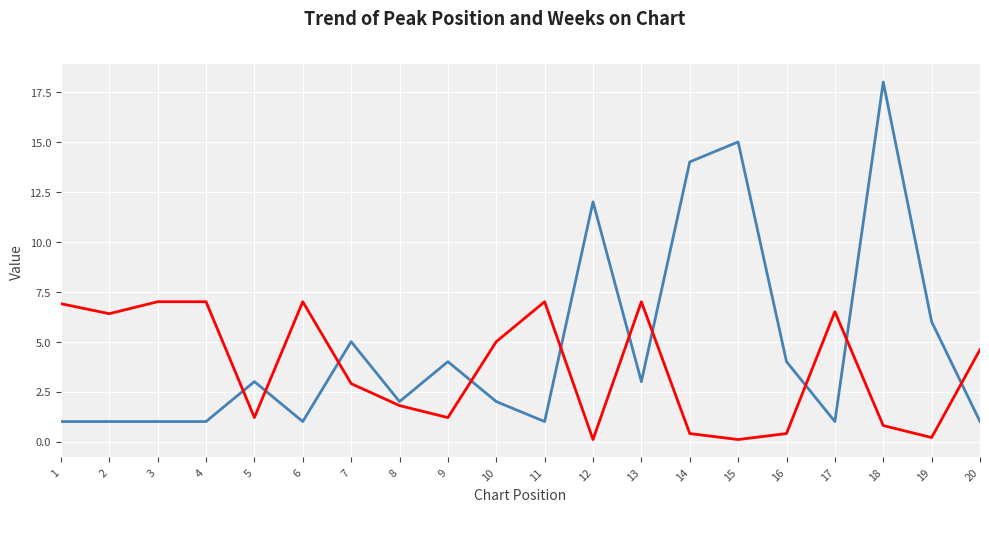

What is the difference between the highest and lowest values at 3?

6.0